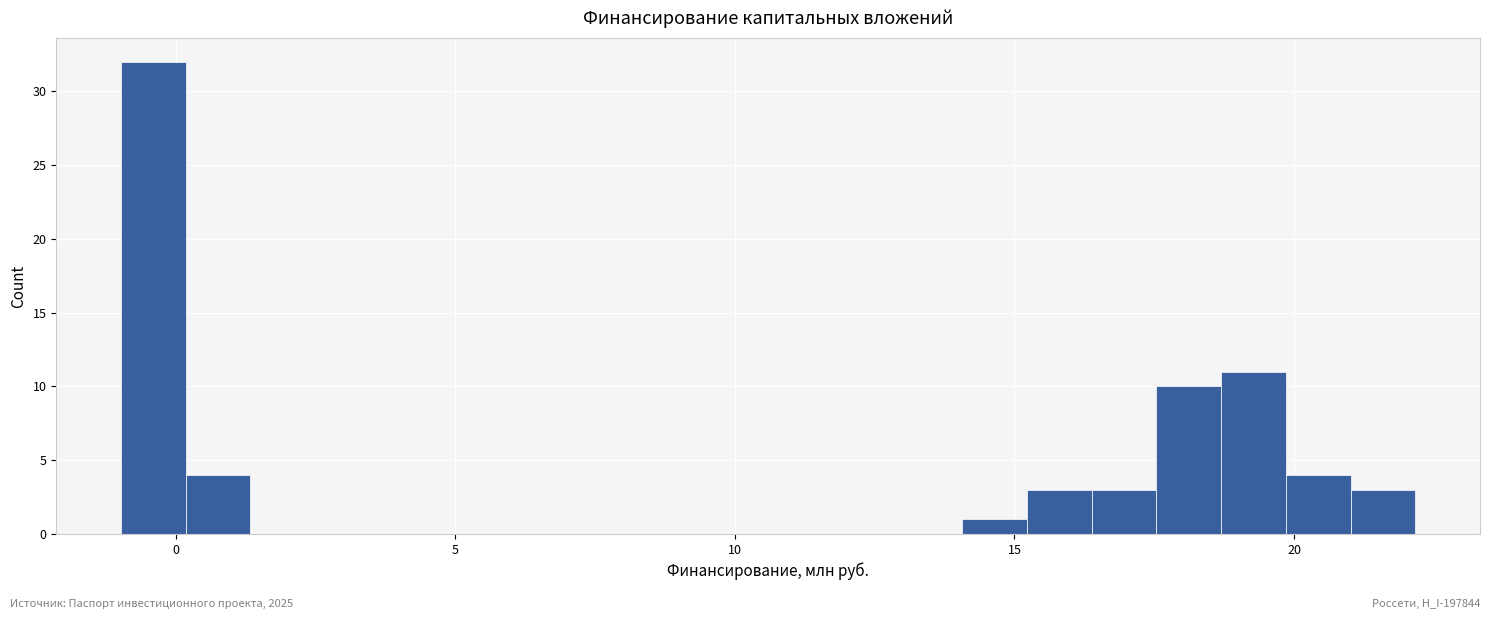

Read against the x-axis, roughly where is the centre of the tallest bar?

-0.5